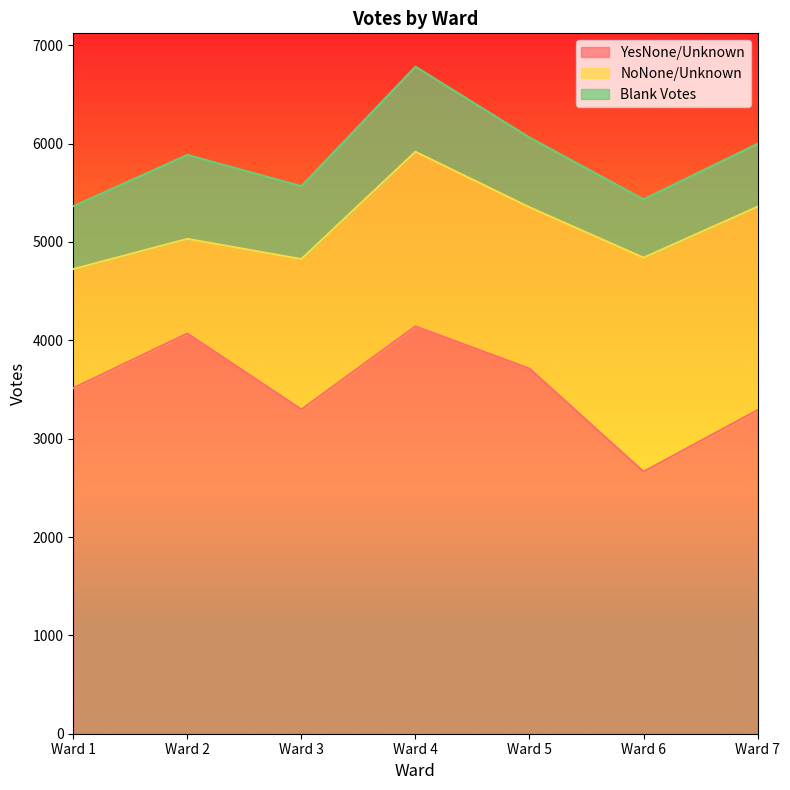

True or false: Blank Votes and YesNone/Unknown cross at least once.

False